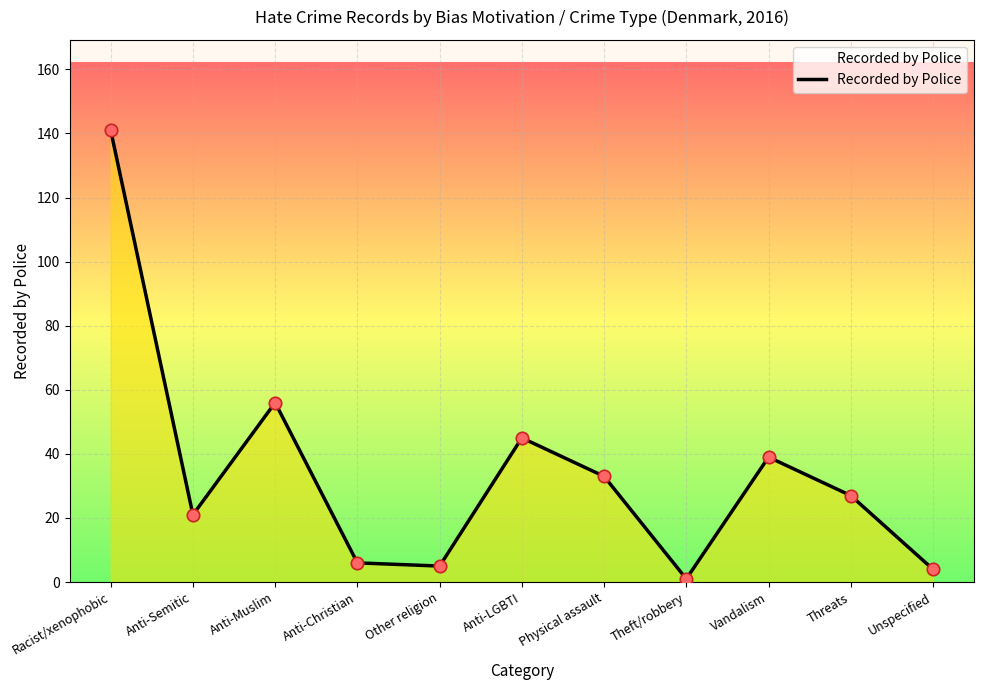

Between Anti-Christian and Theft/robbery, which is larger?

Anti-Christian